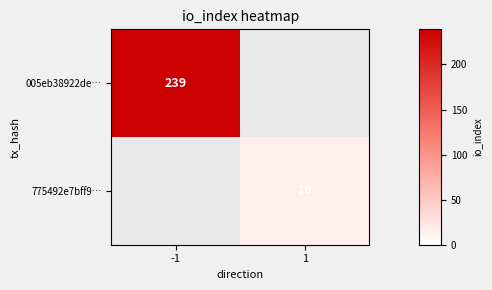

True or false: 775492e7bff9… has a value of 16 at 1.

True